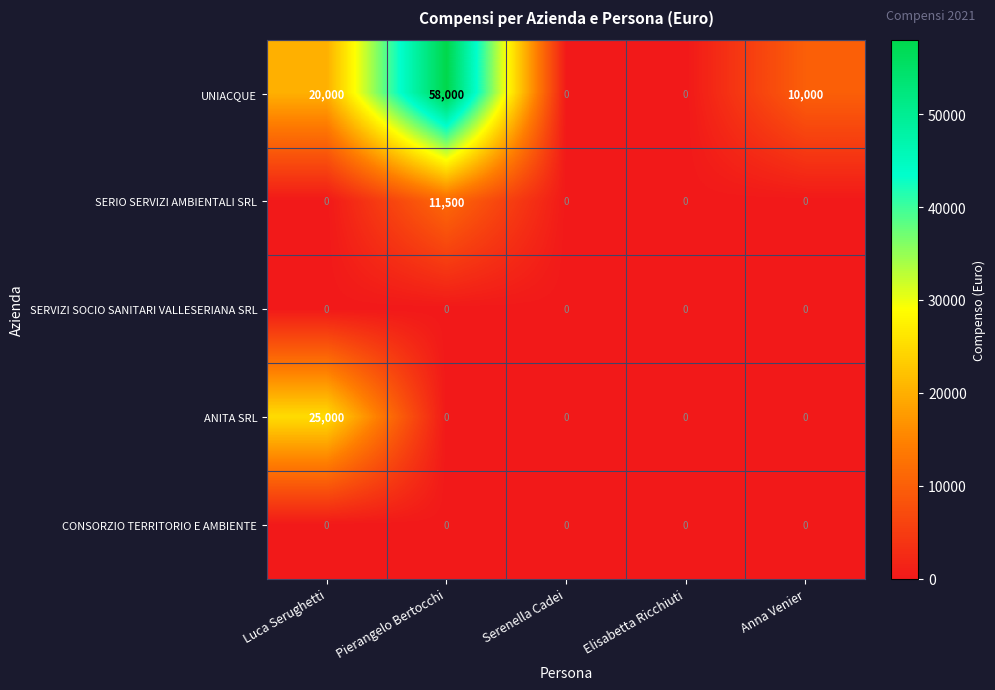

How many data points does each series have?

5